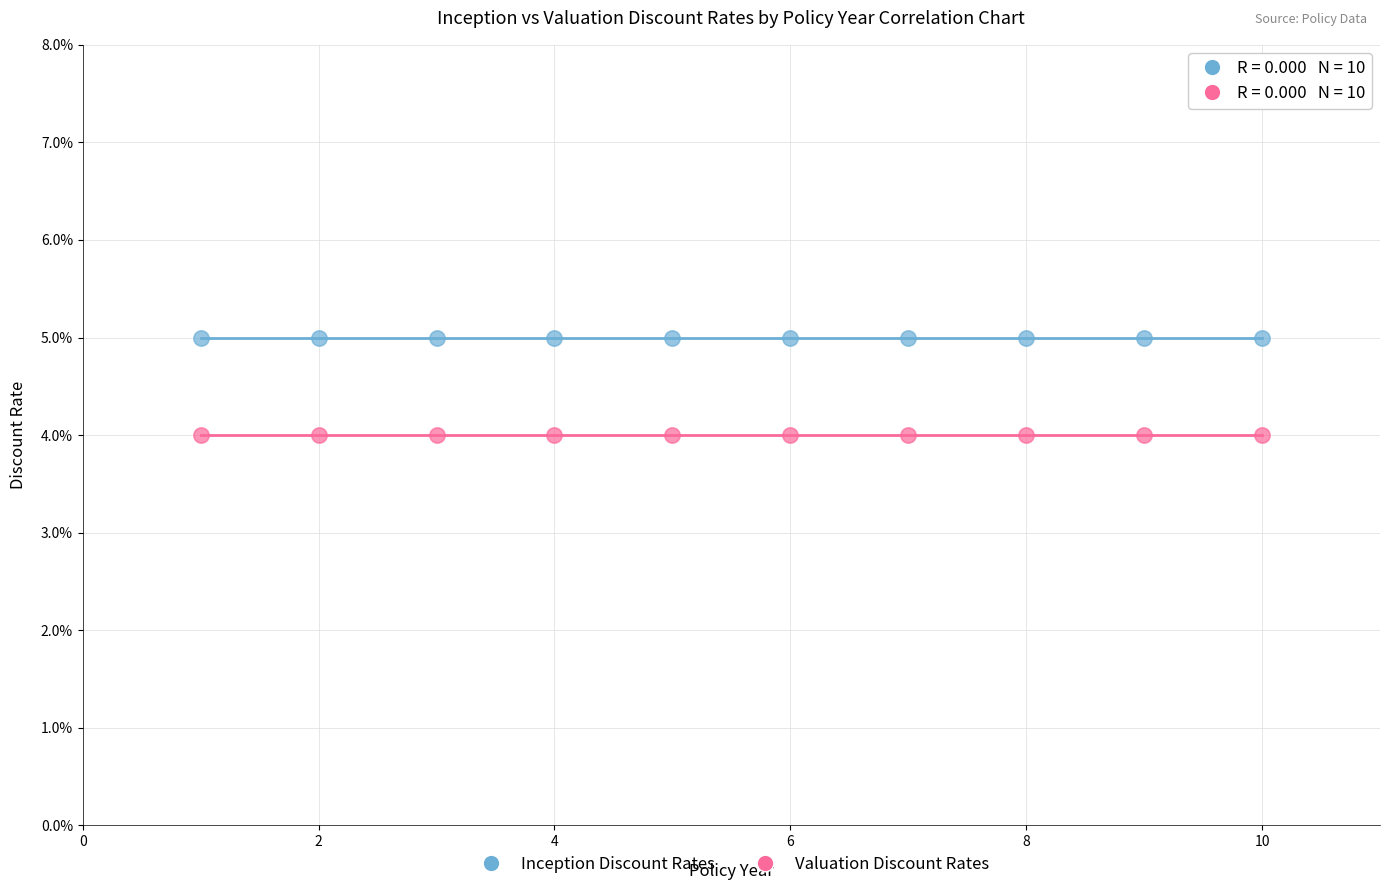

What are all the series names shown in the legend?

Inception Discount Rates, Valuation Discount Rates